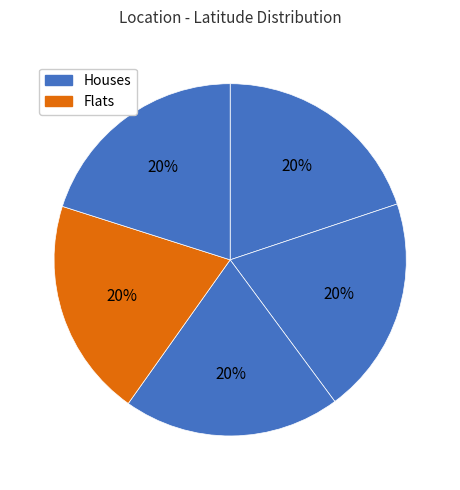

How many segments does this pie chart have?

5